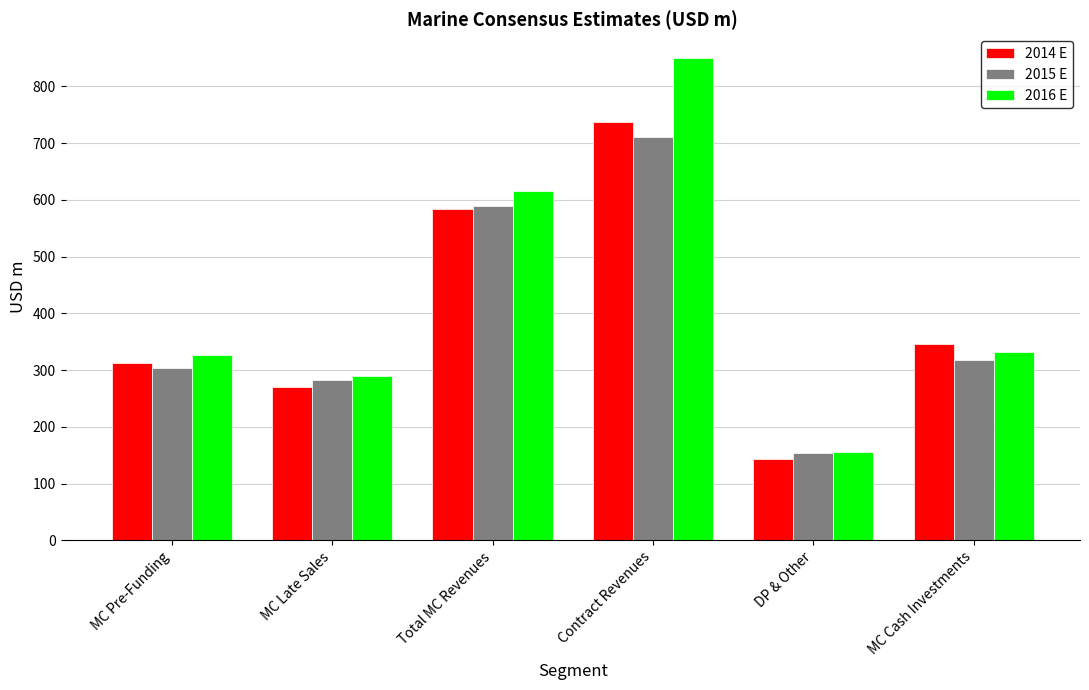

What is the difference between the 2015 E values at MC Cash Investments and Contract Revenues?

392.3